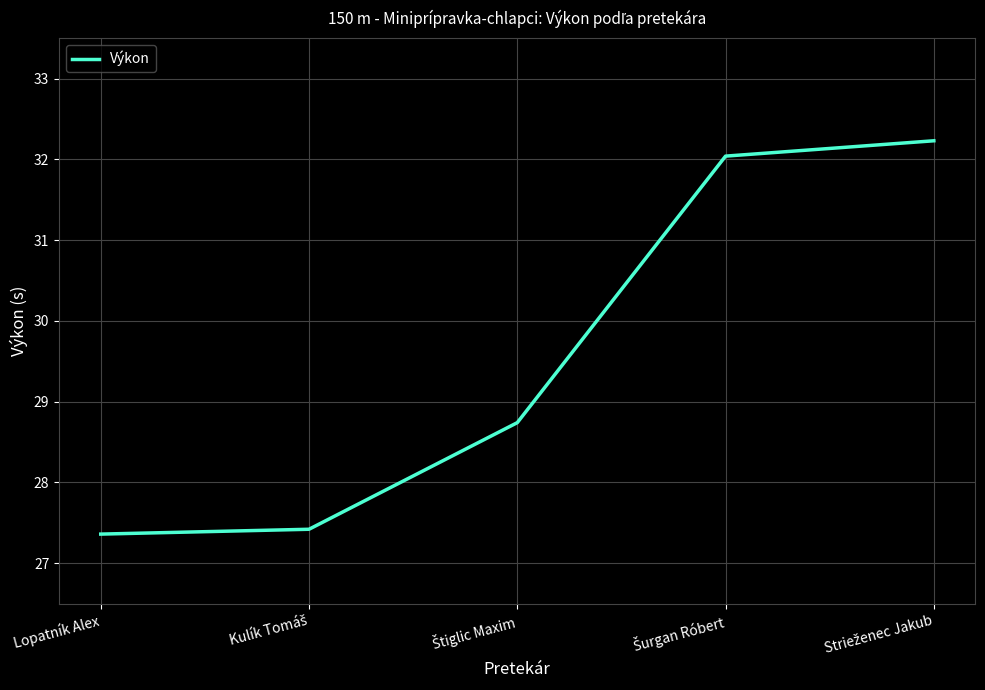

What position from the left is Lopatník Alex?

1